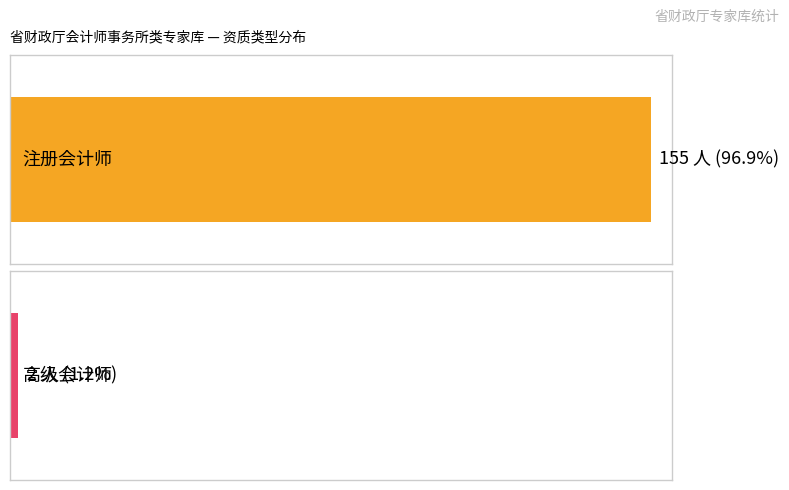

Reading right to left, list all the values displayed in this chart.

1=2	0=155